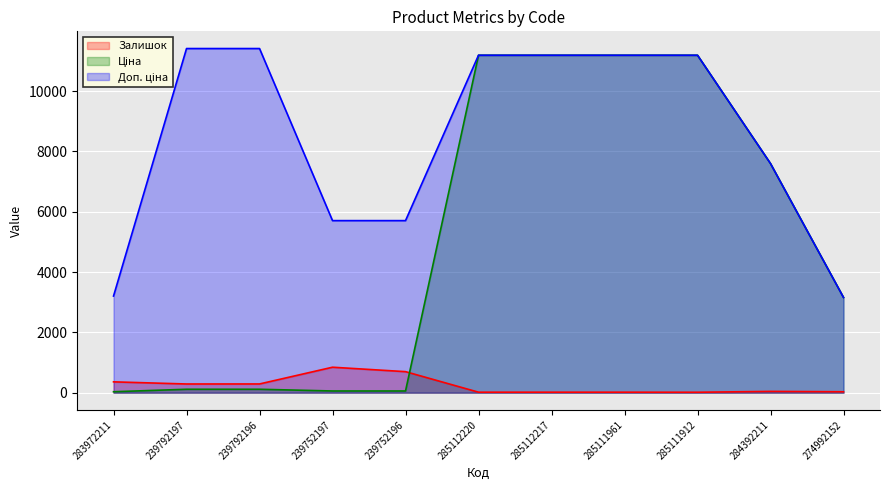

True or false: Доп. ціна and Ціна cross at least once.

False